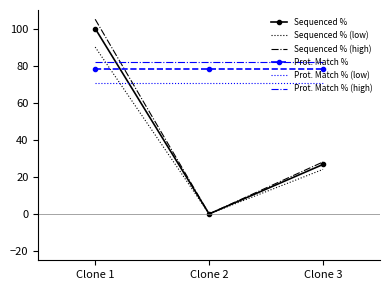

What is the highest value of the Sequenced % series?

100.0